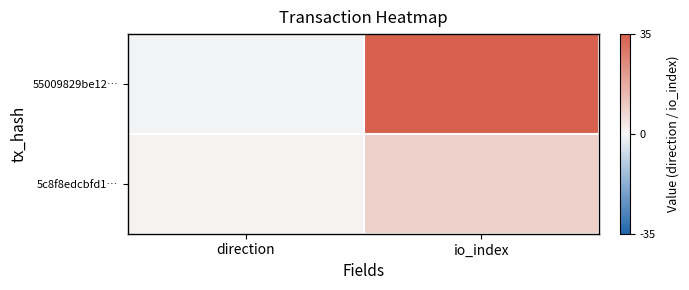

Which series has the widest spread of values?

55009829be12…